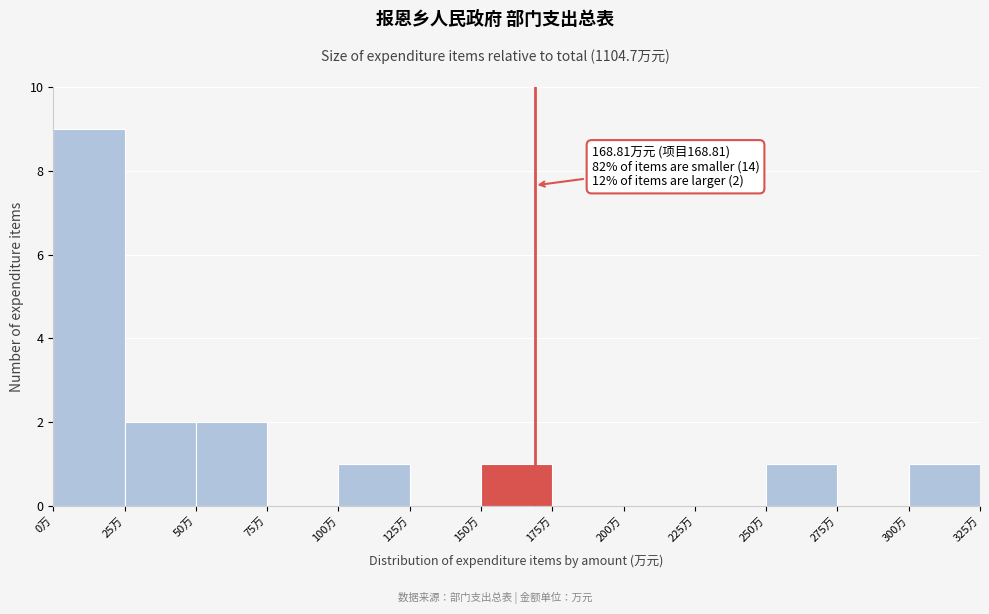

Which range on the x-axis has the tallest bar?

0 to 25